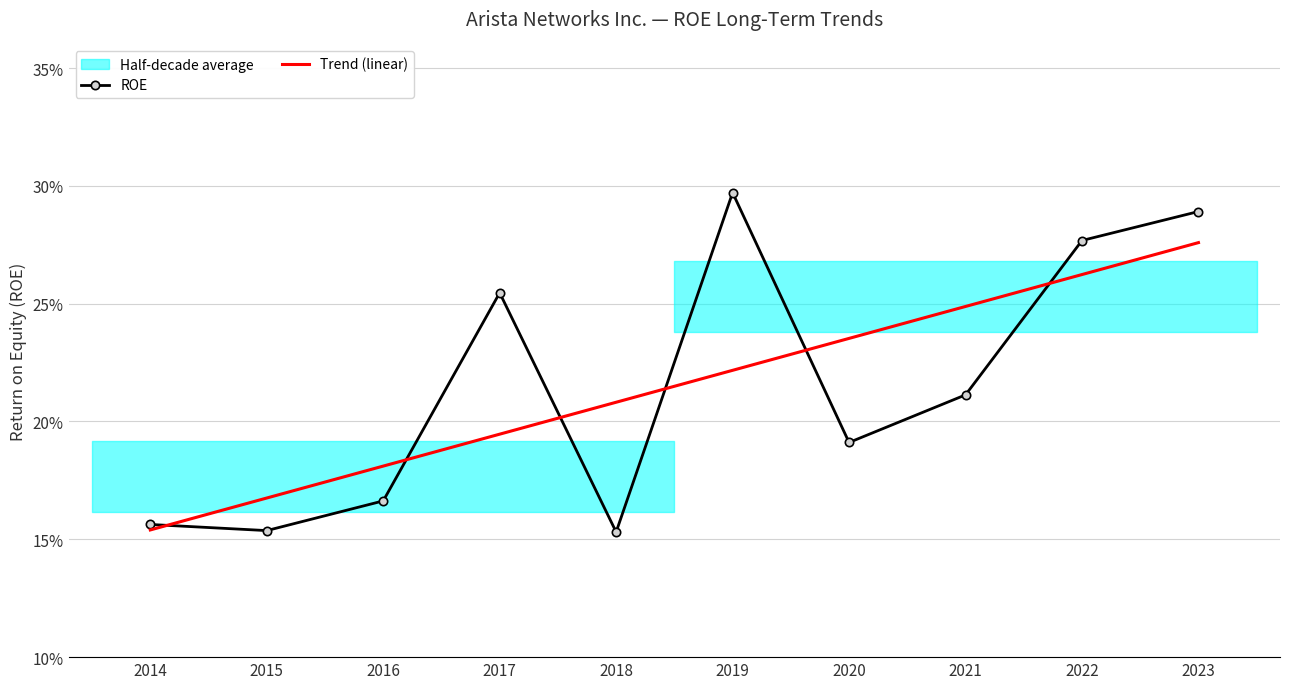

Where do ROE and Trend (linear) first cross each other?

2014 and 2015